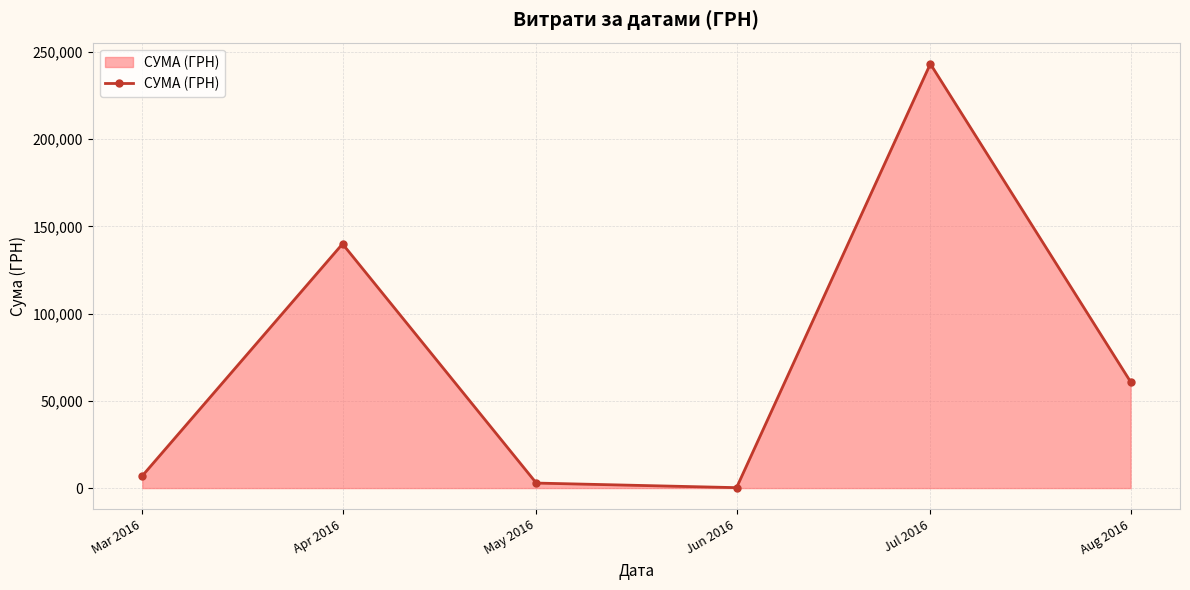

What is the difference between the second highest and minimum values?

139715.7